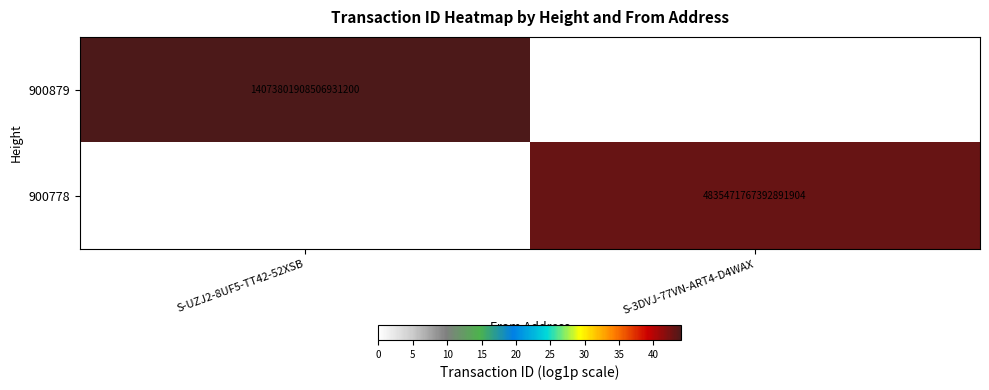

The value of 900879 at S-UZJ2-8UF5-TT42-52XSB is 22988727287810371584. True or false?

False